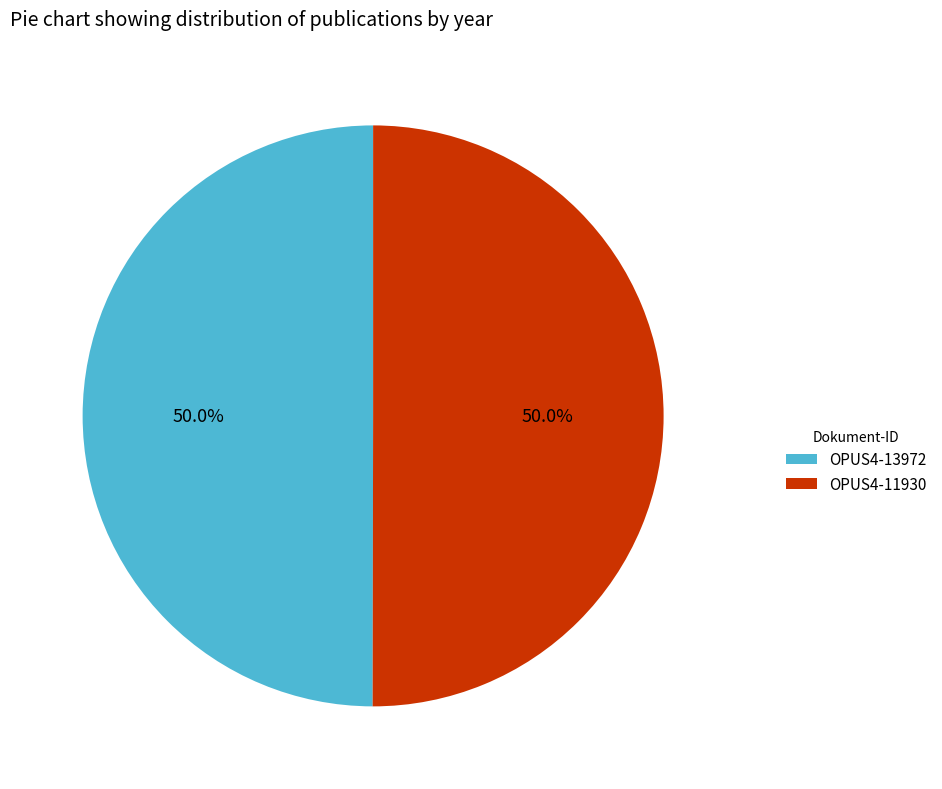

Combined, do OPUS4-13972 and OPUS4-11930 account for over 50%?

Yes